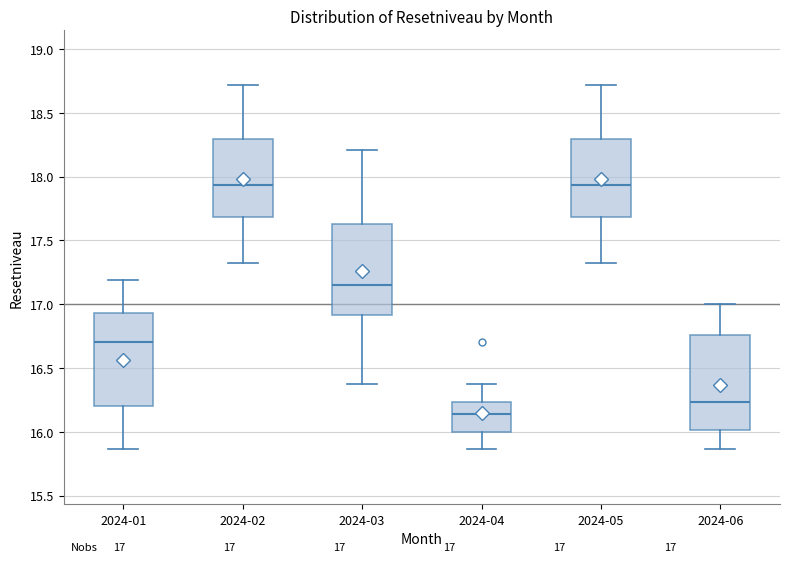

Which box has the lowest median line?

2024-04